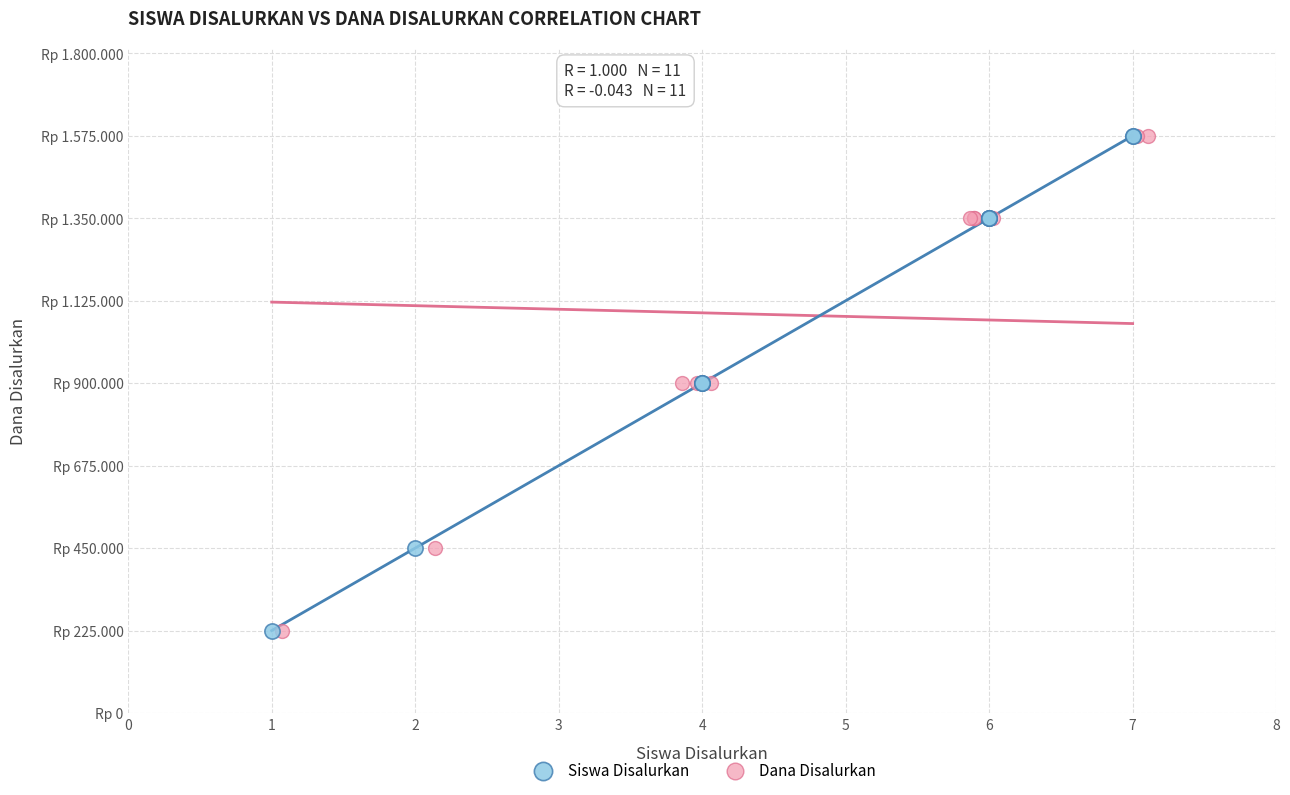

What are all the series names shown in the legend?

Siswa Disalurkan, Dana Disalurkan